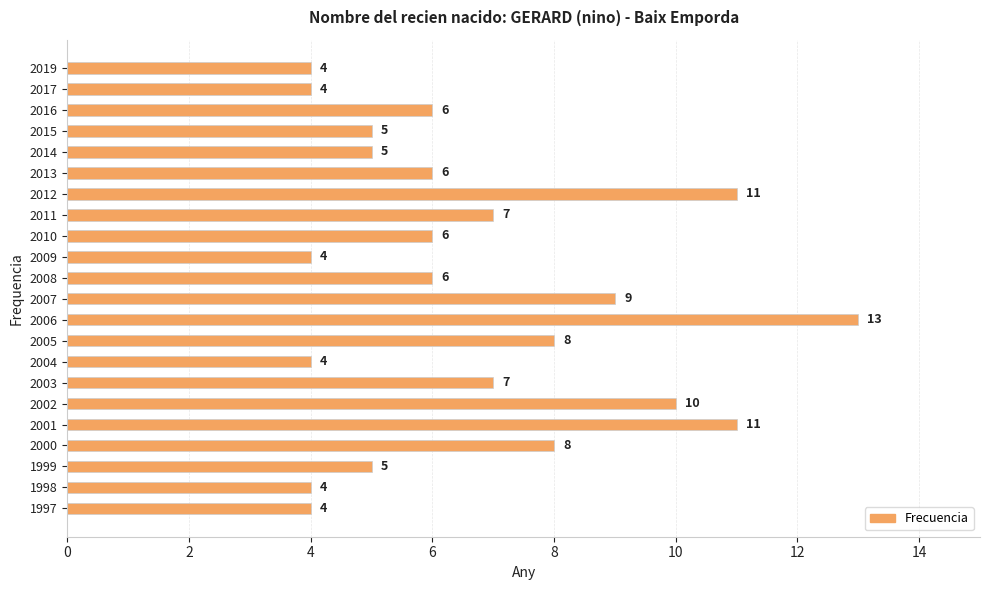

Count the number of categories in the chart.

22